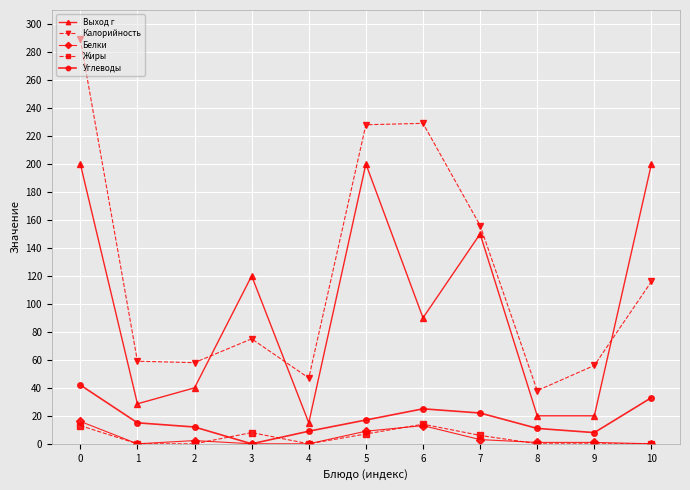

At how many categories does at least one series exceed 50?

9